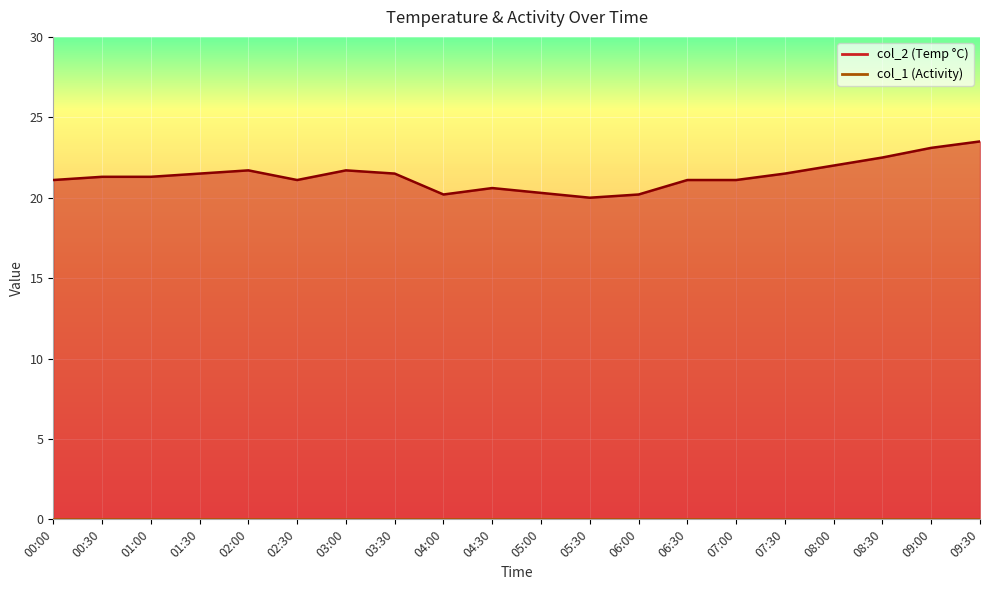

Which label corresponds to the largest value in the chart?

09:30